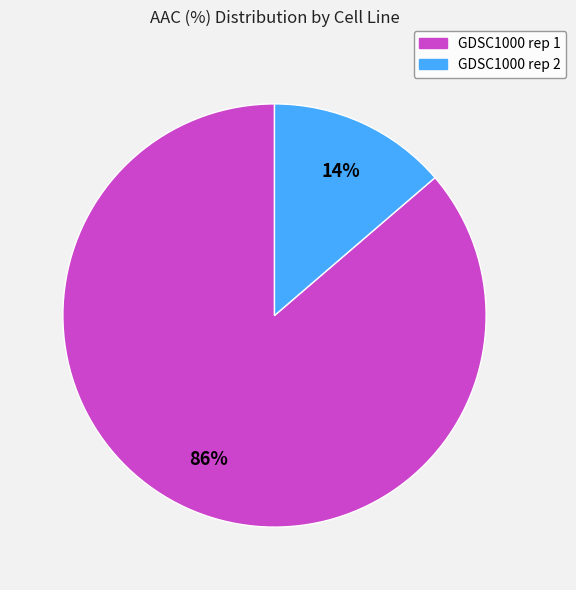

Combined, do GDSC1000 rep 2 and GDSC1000 rep 1 account for over 50%?

Yes